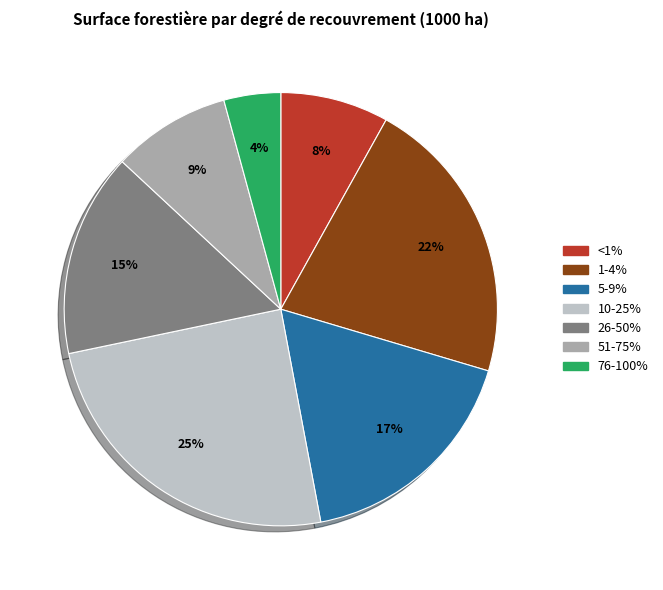

Which category has the biggest portion of the pie?

10-25%